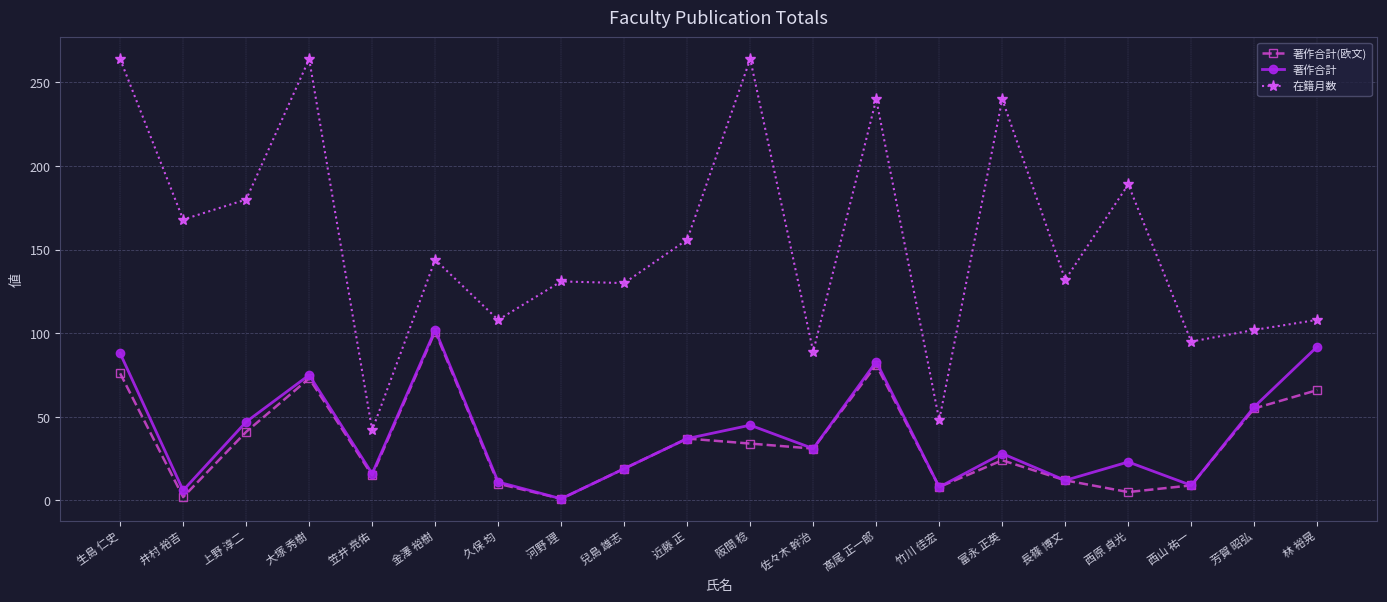

Is this an area chart (filled region under the line)?

No